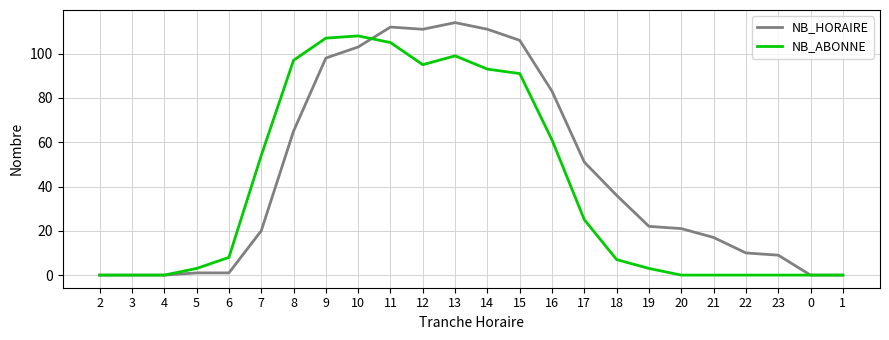

Rank the series at 20 from highest to lowest value.

NB_HORAIRE, NB_ABONNE